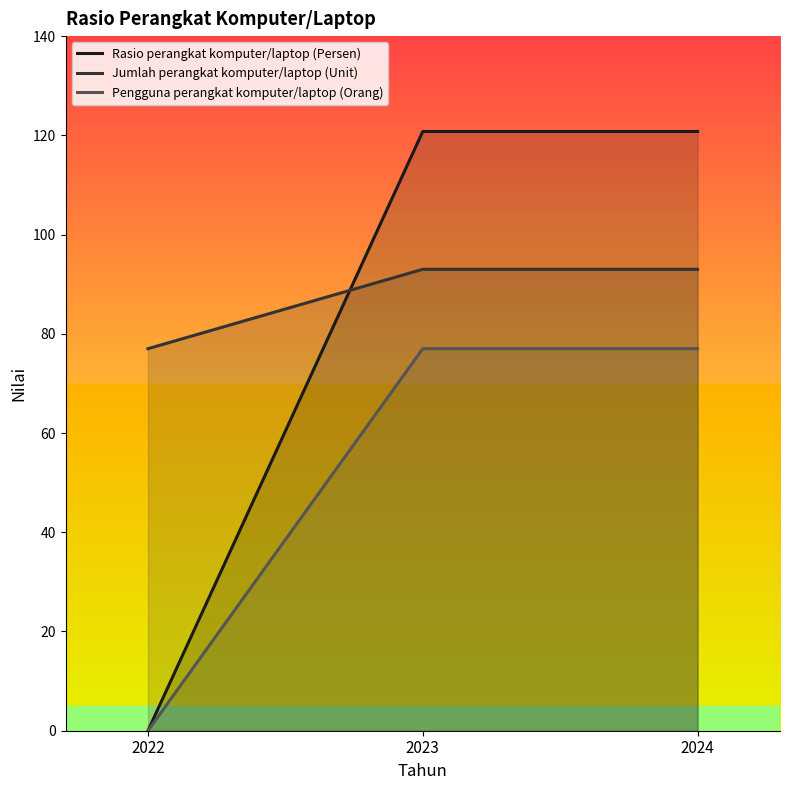

Reading left to right, extract all data points from this chart.

Rasio perangkat komputer/laptop (Persen): 0.0	120.8	120.8
Jumlah perangkat komputer/laptop (Unit): 77.0	93.0	93.0
Pengguna perangkat komputer/laptop (Orang): 0.0	77.0	77.0